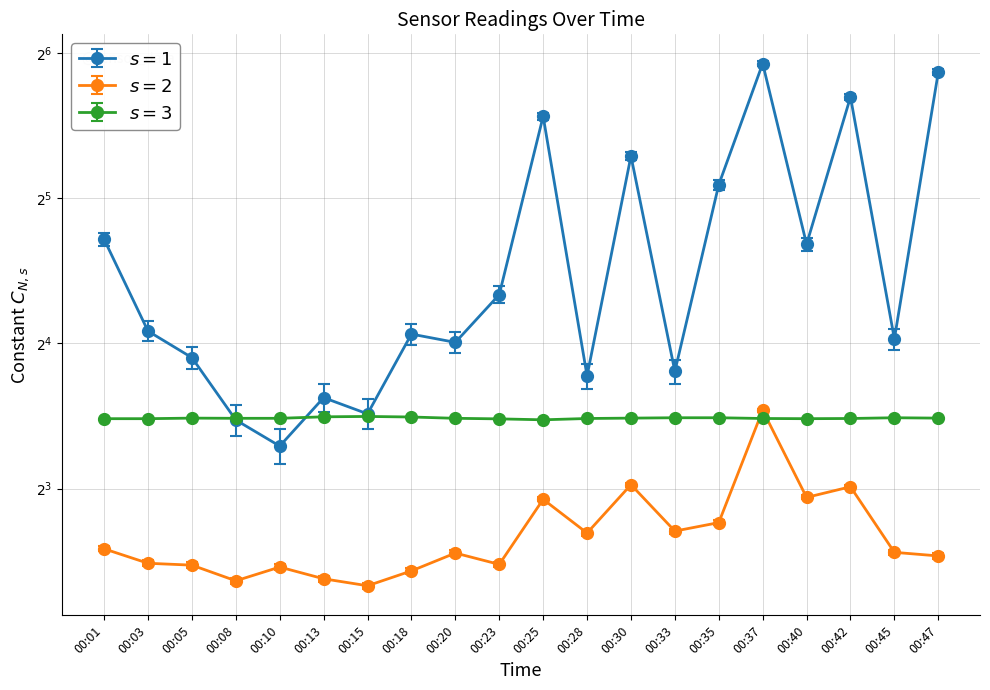

What are all the series names shown in the legend?

SDS_P1, SDS_P2, BME280_temperature